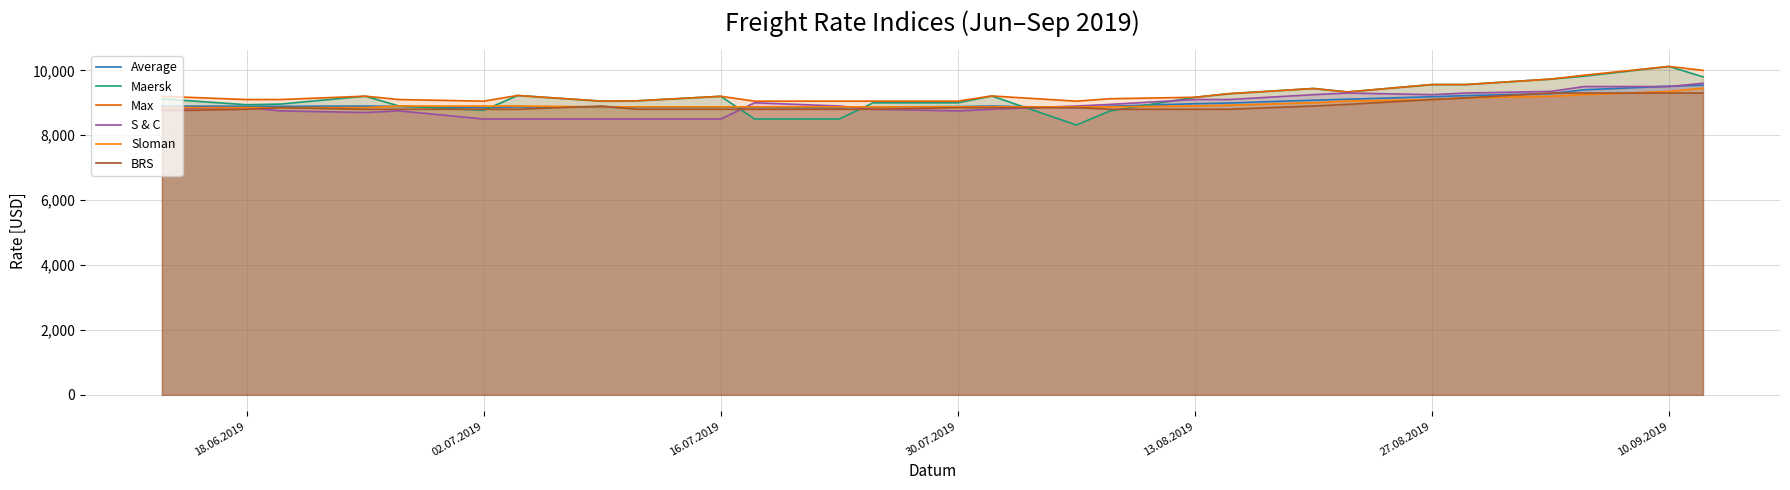

How many data points in Sloman are above 8875?

13